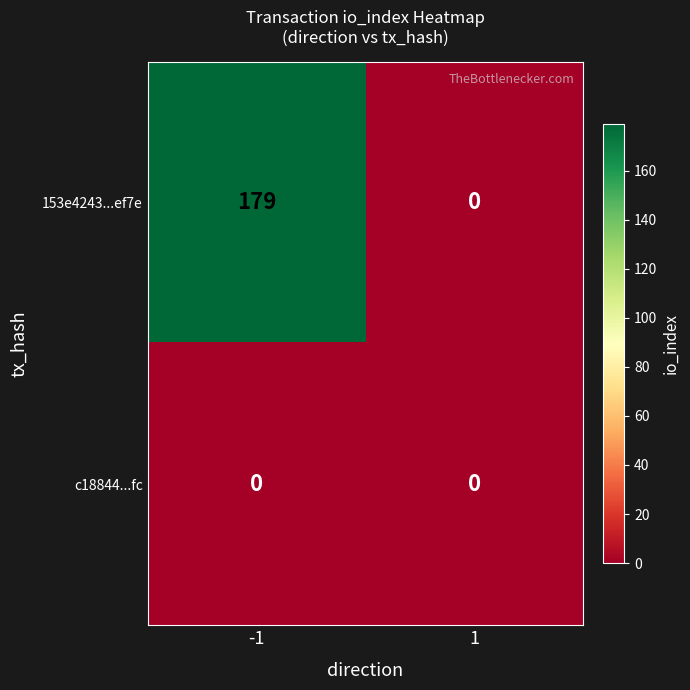

Reading left to right, transcribe all the data shown in this chart.

153e4243...ef7e: -1=179	1=0
c18844...fc: -1=0	1=0